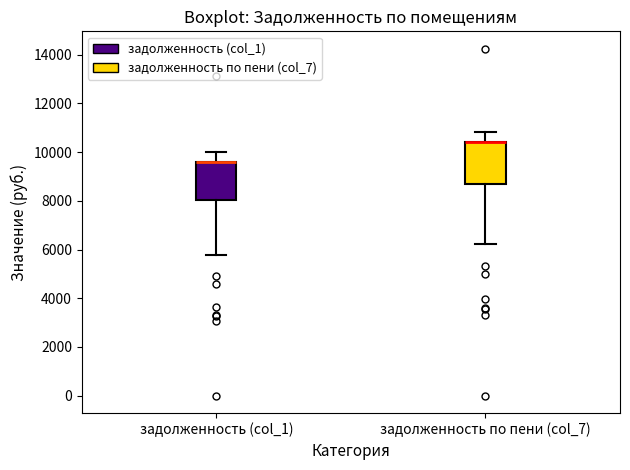

Where is the lower edge of the box for задолженность (col_1) on the y-axis? The values are not printed on the chart, so give them approximately, as read against the axis.

8000